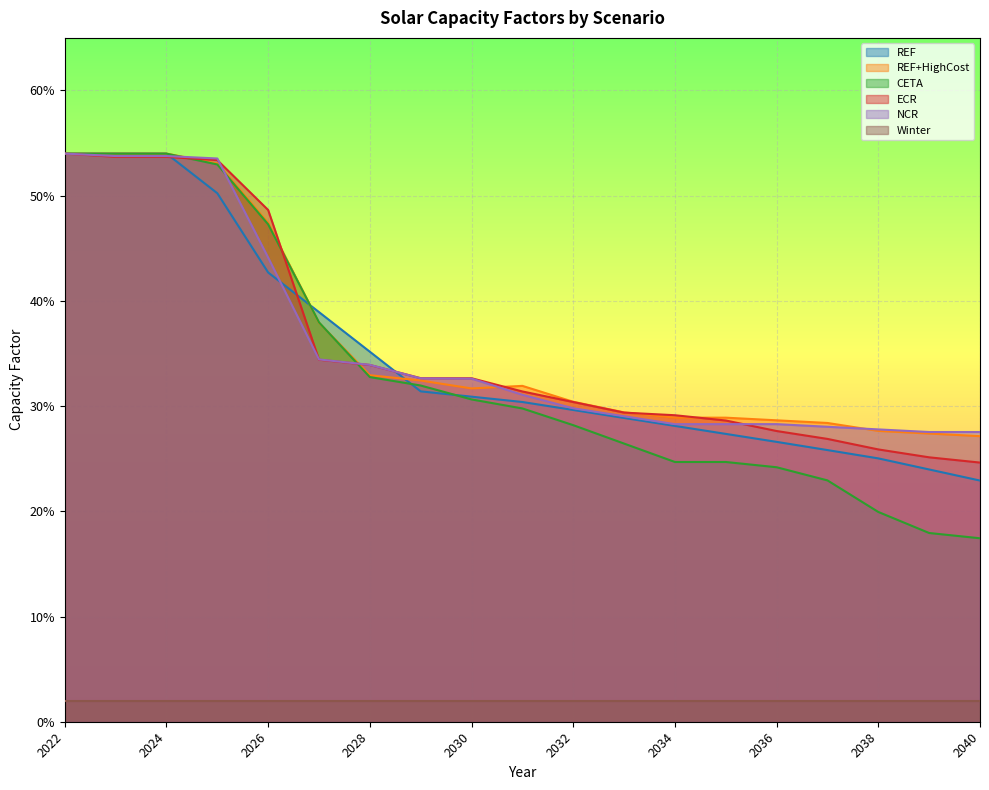

Reading right to left, extract all data points from this chart.

NCR: 0.3	0.3	0.3	0.3	0.3	0.3	0.3	0.3	0.3	0.3	0.3	0.3	0.3	0.3	0.4	0.5	0.5	0.5	0.5
CETA: 0.2	0.2	0.2	0.2	0.2	0.2	0.2	0.3	0.3	0.3	0.3	0.3	0.3	0.4	0.5	0.5	0.5	0.5	0.5
REF+HighCost: 0.3	0.3	0.3	0.3	0.3	0.3	0.3	0.3	0.3	0.3	0.3	0.3	0.3	0.4	0.5	0.5	0.5	0.5	0.5
ECR: 0.2	0.3	0.3	0.3	0.3	0.3	0.3	0.3	0.3	0.3	0.3	0.3	0.3	0.3	0.5	0.5	0.5	0.5	0.5
REF: 0.2	0.2	0.3	0.3	0.3	0.3	0.3	0.3	0.3	0.3	0.3	0.3	0.4	0.4	0.4	0.5	0.5	0.5	0.5